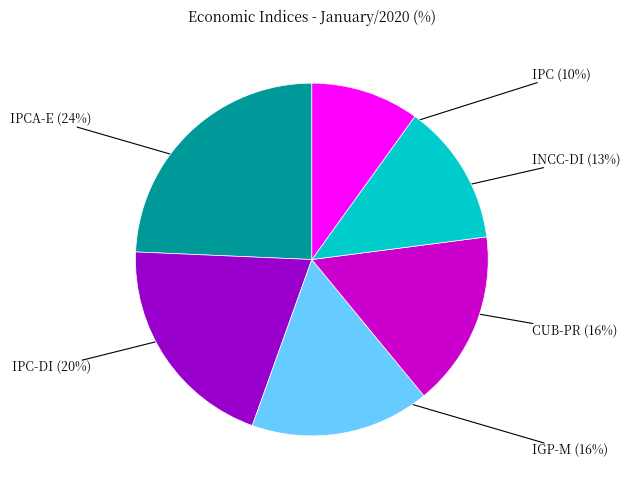

To the nearest percent, what is the average slice percentage?

17%